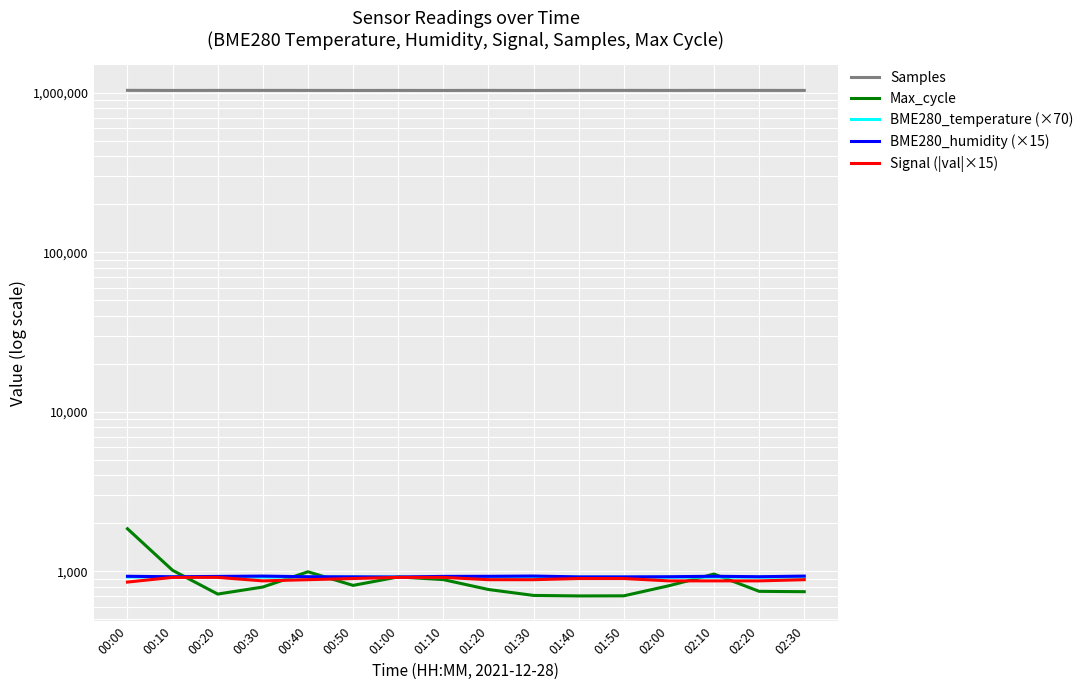

What position from the left is 00:10?

2